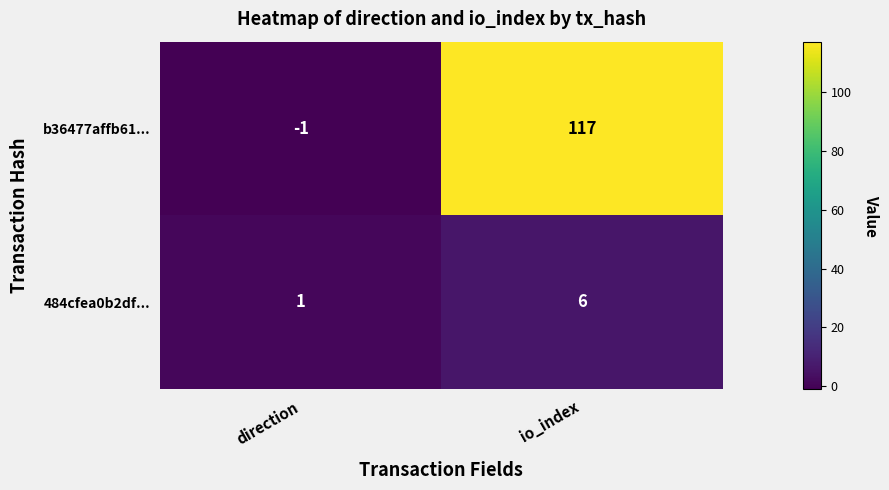

Which series has the largest range (max minus min)?

b36477affb61...